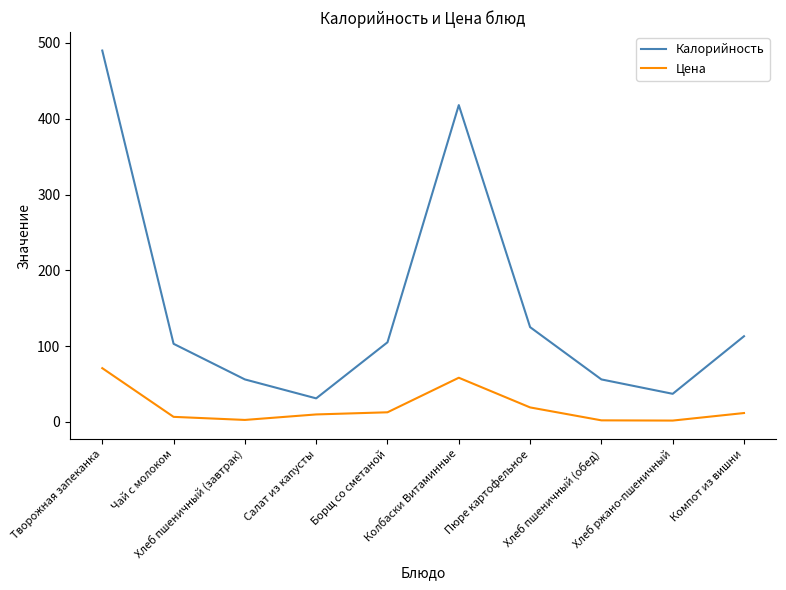

What is the greatest value displayed?

490.0